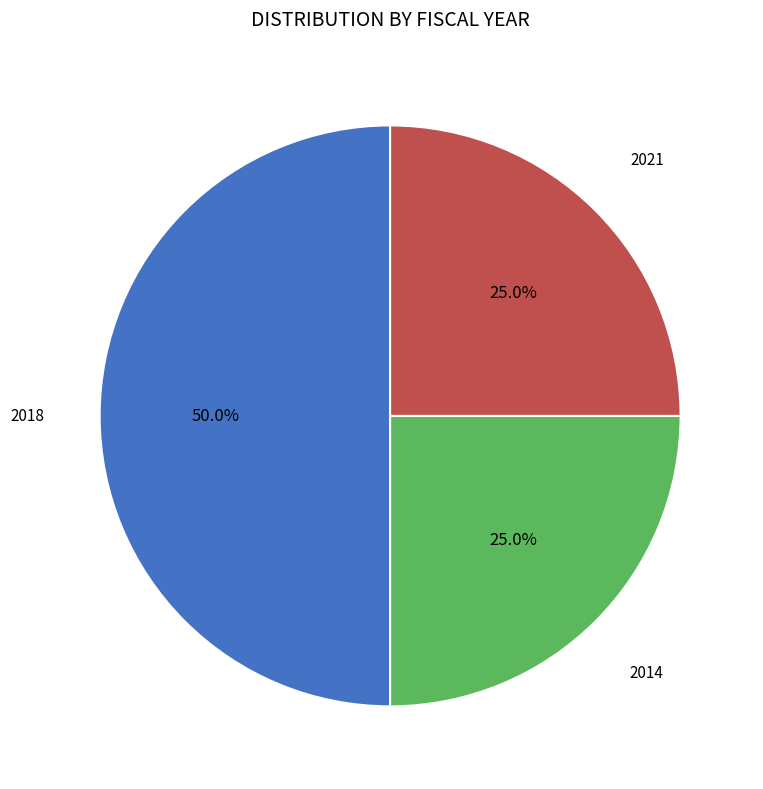

How much of the chart is everything except 2018?

50.0%